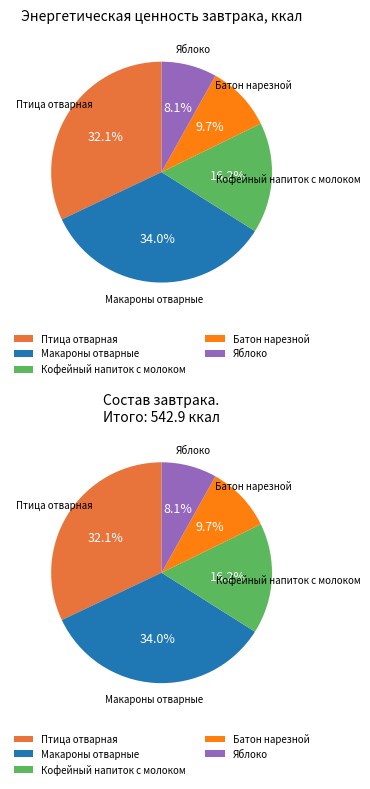

What is the ratio of the value at Батон нарезной to the value at Кофейный напиток с молоком?

0.6